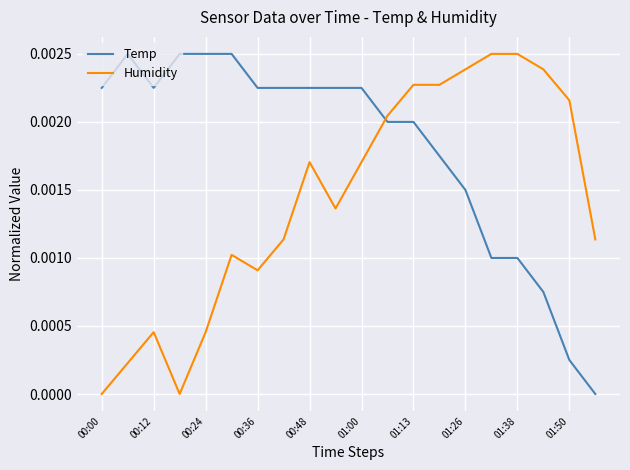

Which series has the largest total across all categories?

Temp